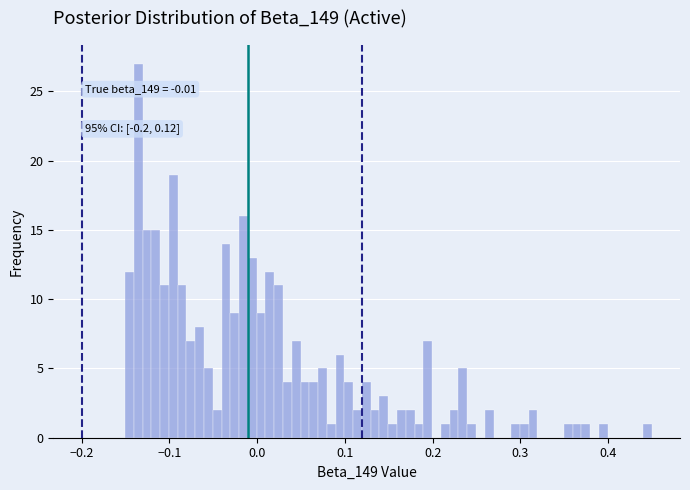

Read against the x-axis, roughly where is the centre of the tallest bar?

-0.14